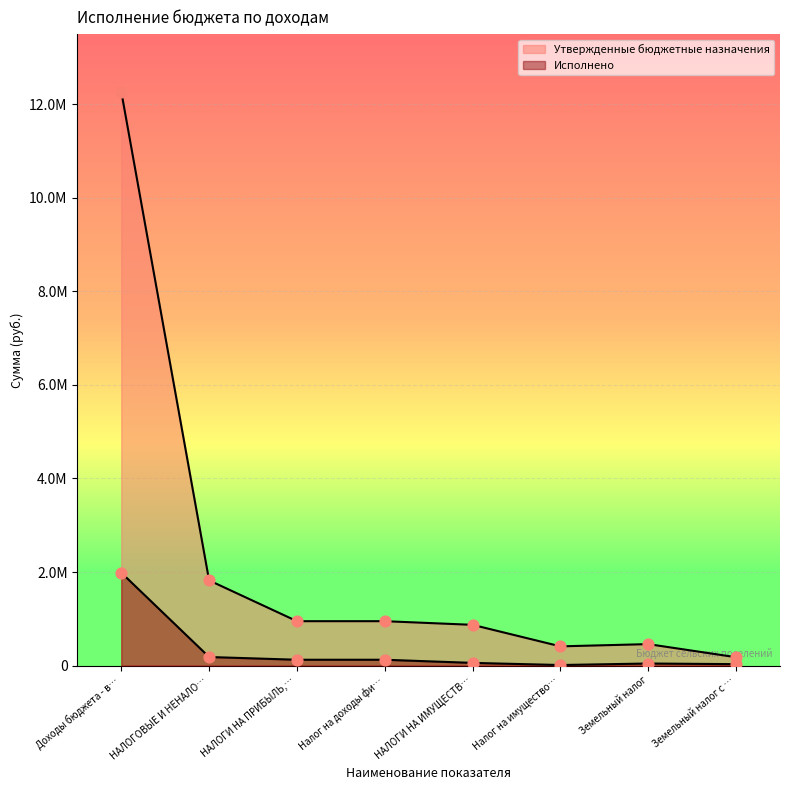

Which series reaches the maximum Y coordinate?

Утвержденные бюджетные назначения